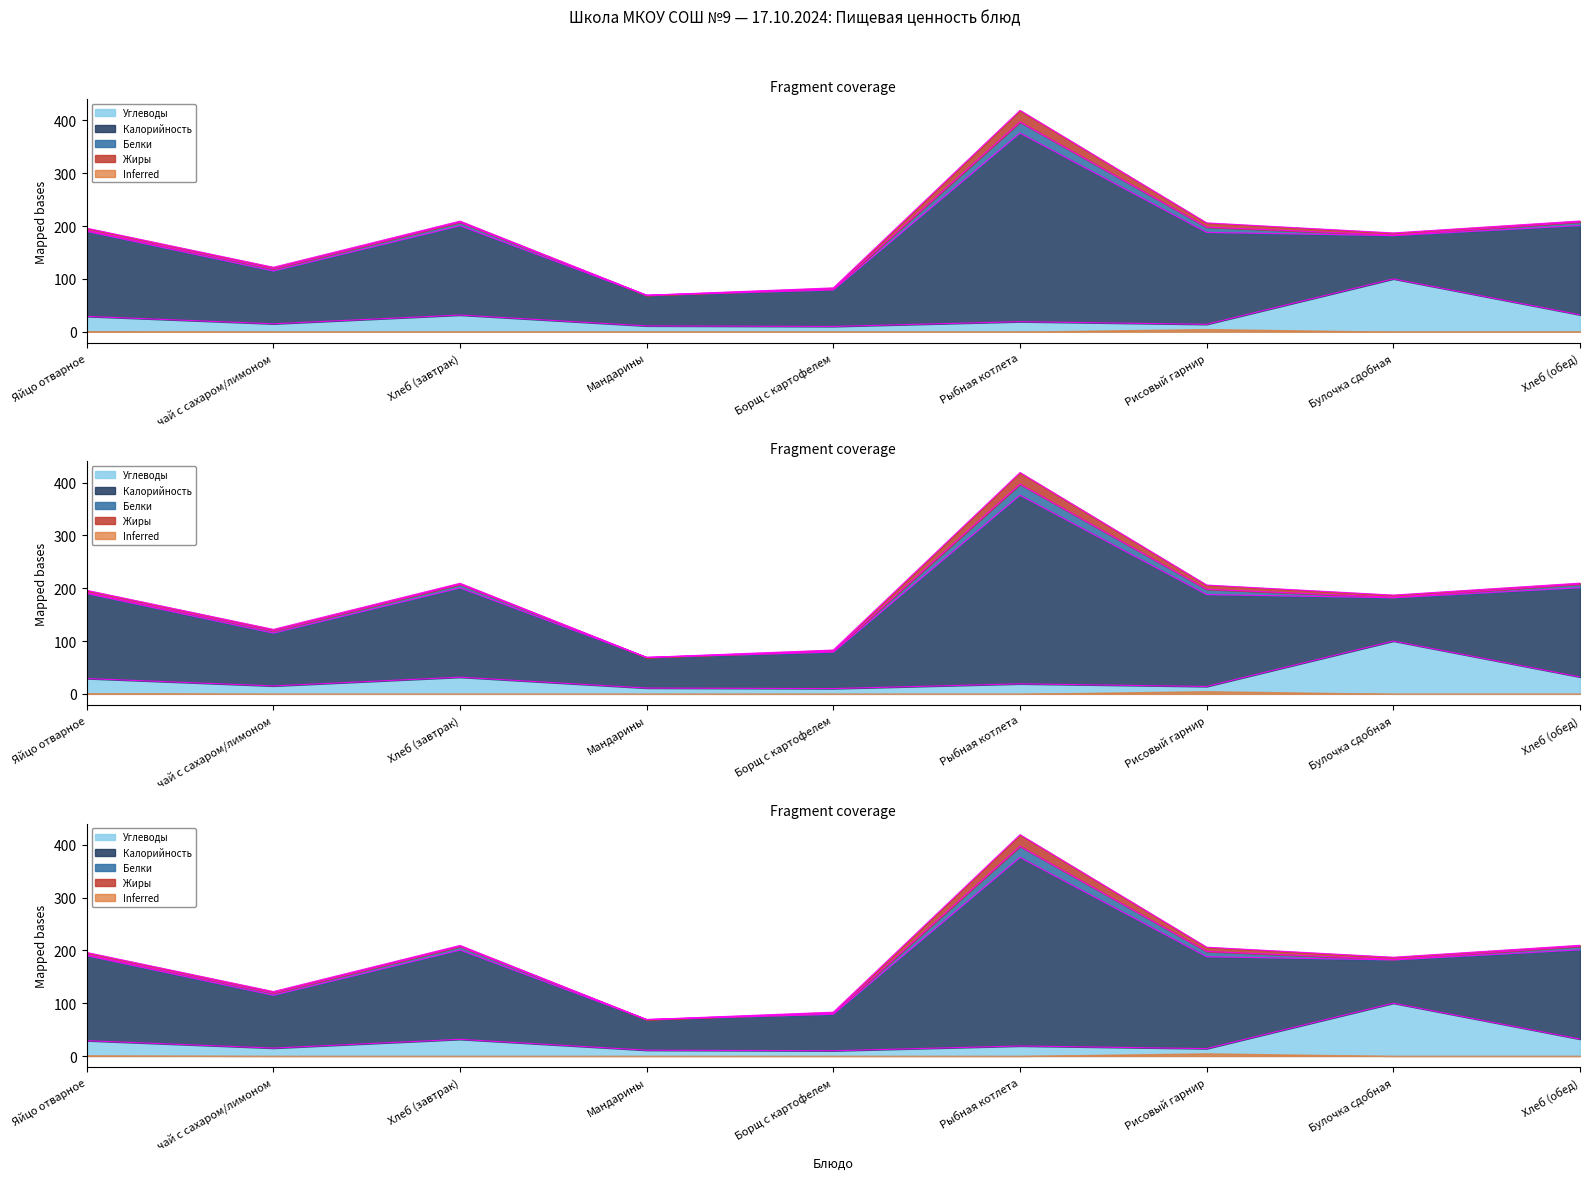

What is the value of the Жиры point at the 3rd from the left?

2.0